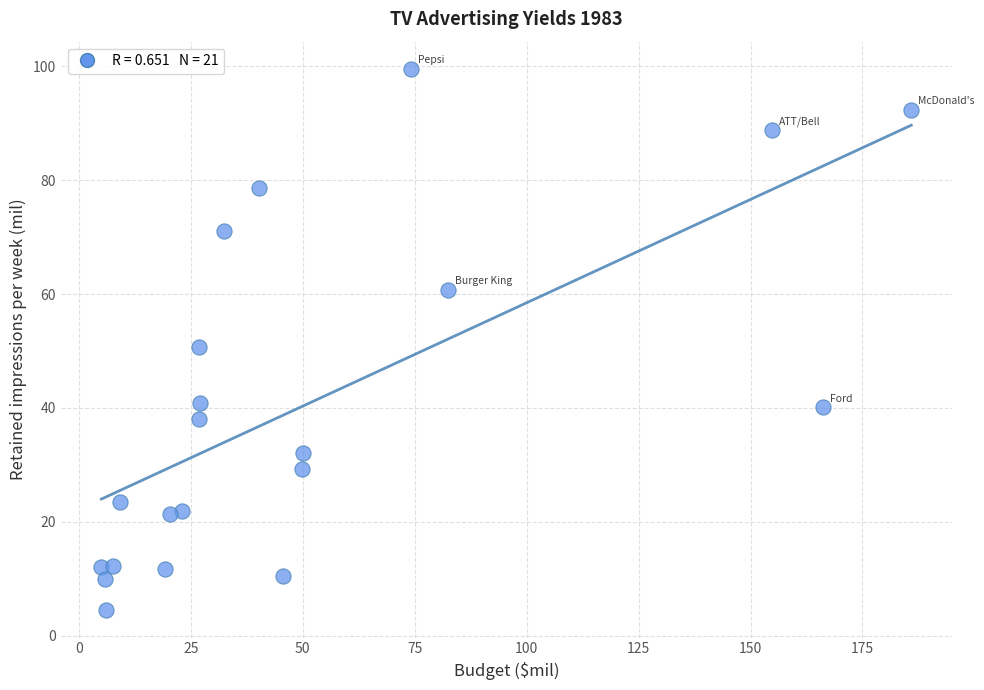

What is the range of Y values (max minus min)?

95.2